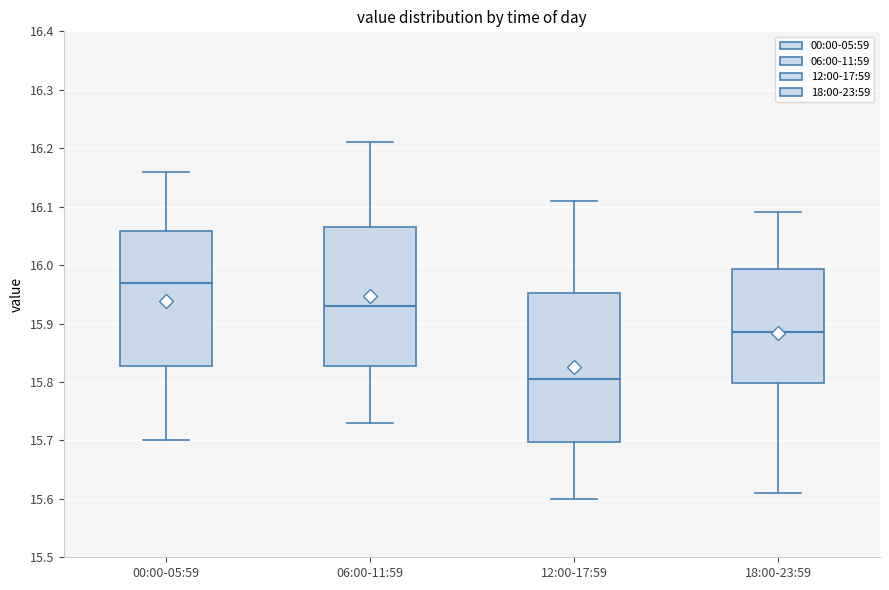

Reading left to right, read every box against the y-axis: the position of its median line, the range the box covers, and the ends of its whiskers. The values are not printed on the chart, so give them approximately, as read against the axis.

00:00-05:59: median 15.97, box 15.83 to 16.06, whiskers 15.70 to 16.16
06:00-11:59: median 15.93, box 15.83 to 16.07, whiskers 15.73 to 16.21
12:00-17:59: median 15.81, box 15.70 to 15.95, whiskers 15.60 to 16.11
18:00-23:59: median 15.89, box 15.80 to 15.99, whiskers 15.61 to 16.09